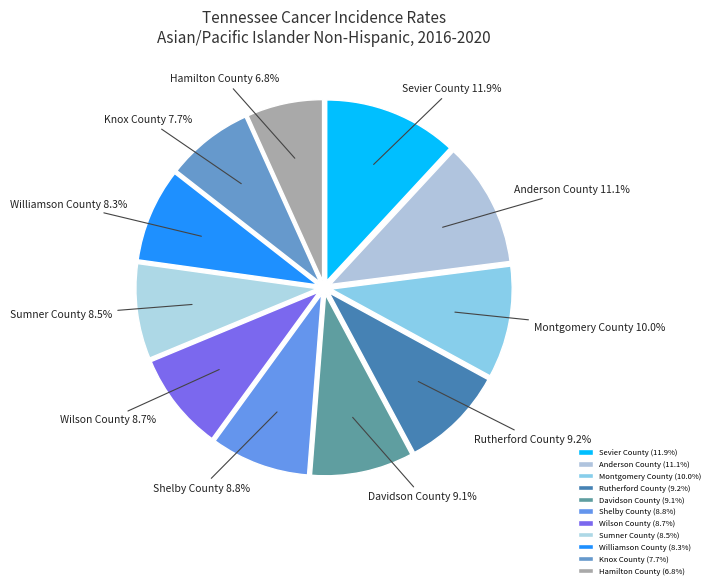

To the nearest percent, what percentage of the pie is Montgomery County?

10%